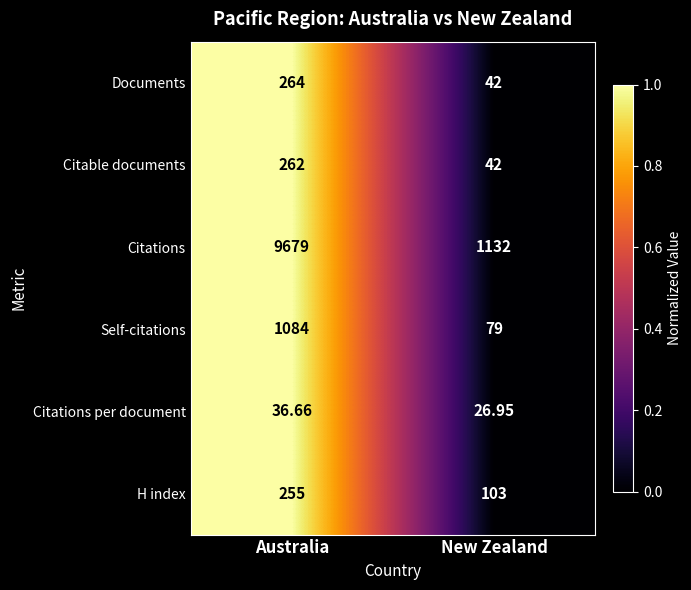

Which series has the widest spread of values?

Citations